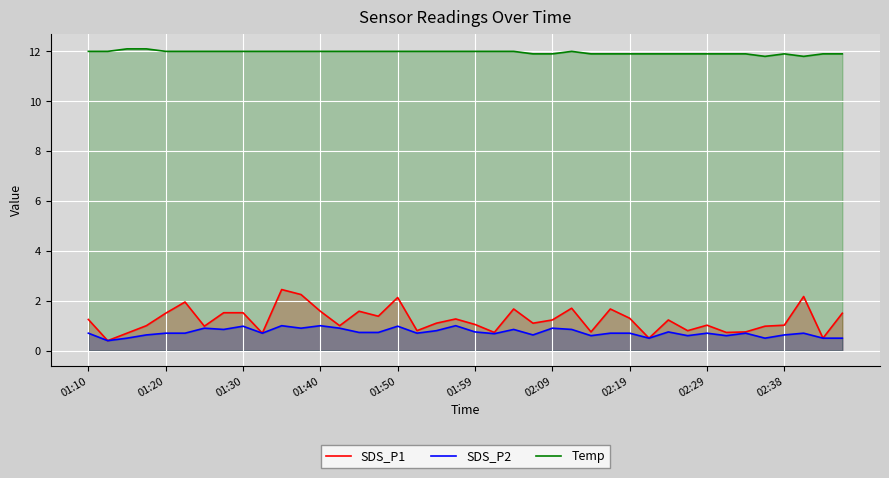

Which series has the largest range (max minus min)?

SDS_P1